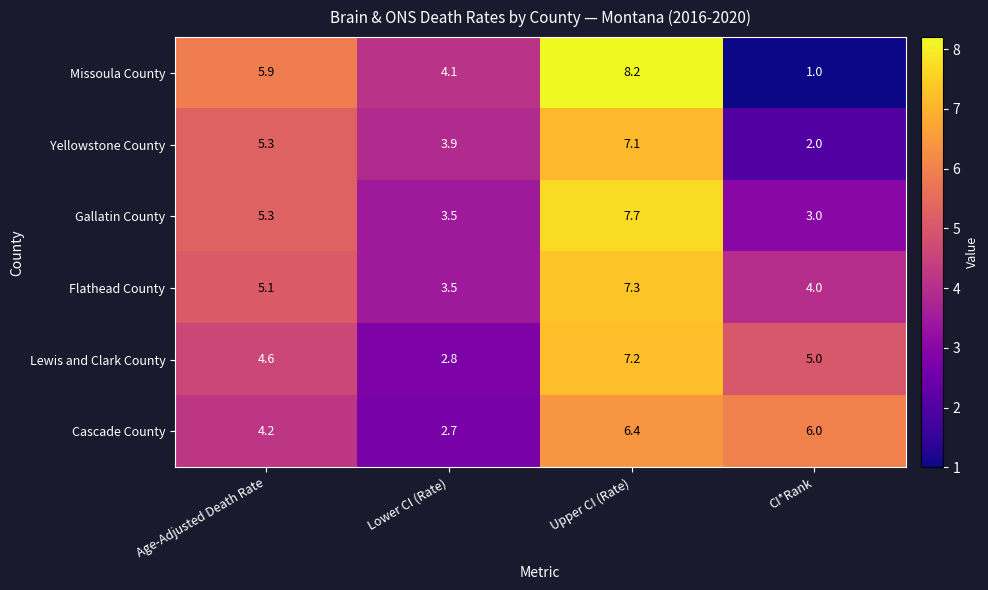

The value of Lewis and Clark County at Age-Adjusted Death Rate is 2.7. True or false?

False